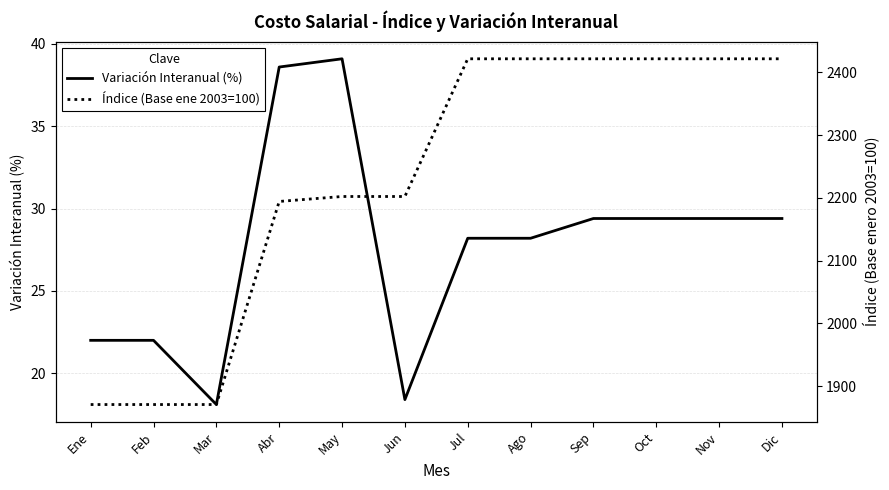

What is the value of the Variación Interanual (%) point at the 11th from the left?

29.4